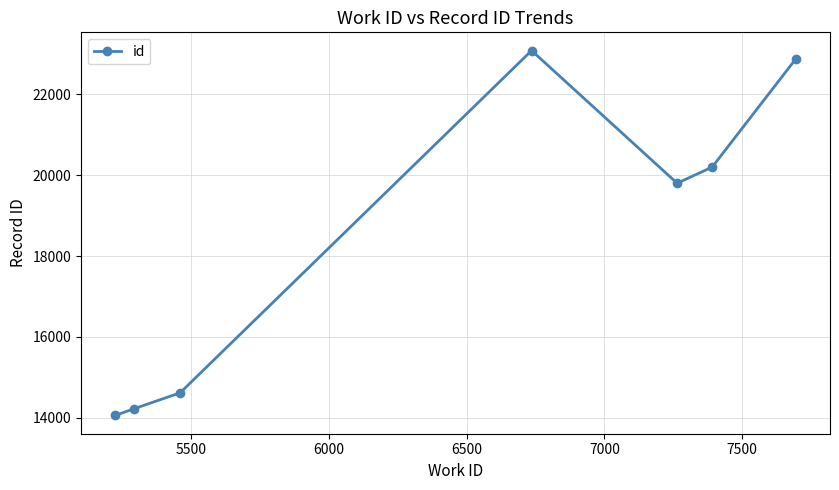

How many points are higher than both their immediate neighbors (excluding endpoints)?

1